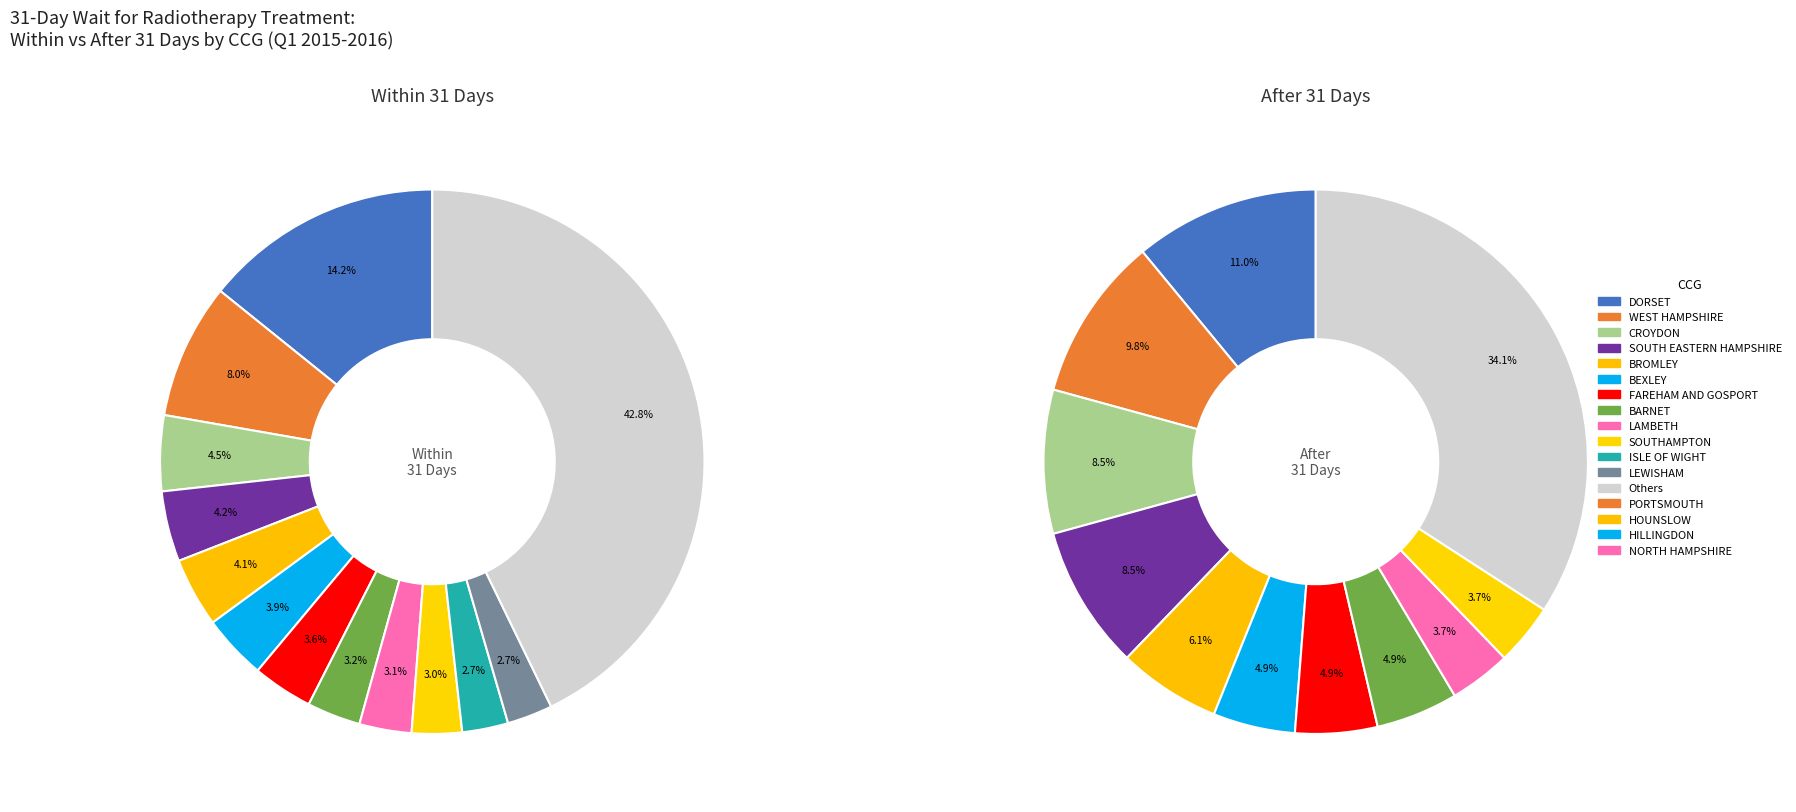

The NHS NEWHAM CCG slice represents 1% of the pie. True or false?

False